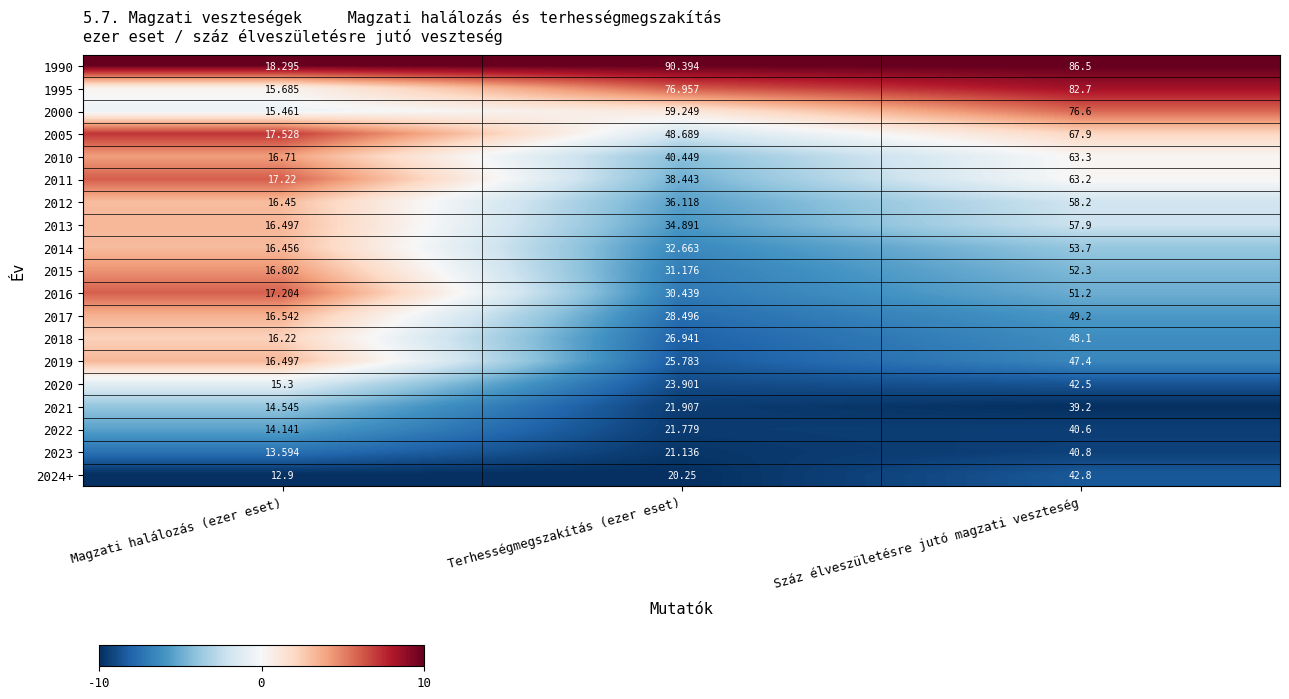

At which label does 2000 reach its minimum?

Magzati halálozás (ezer eset)